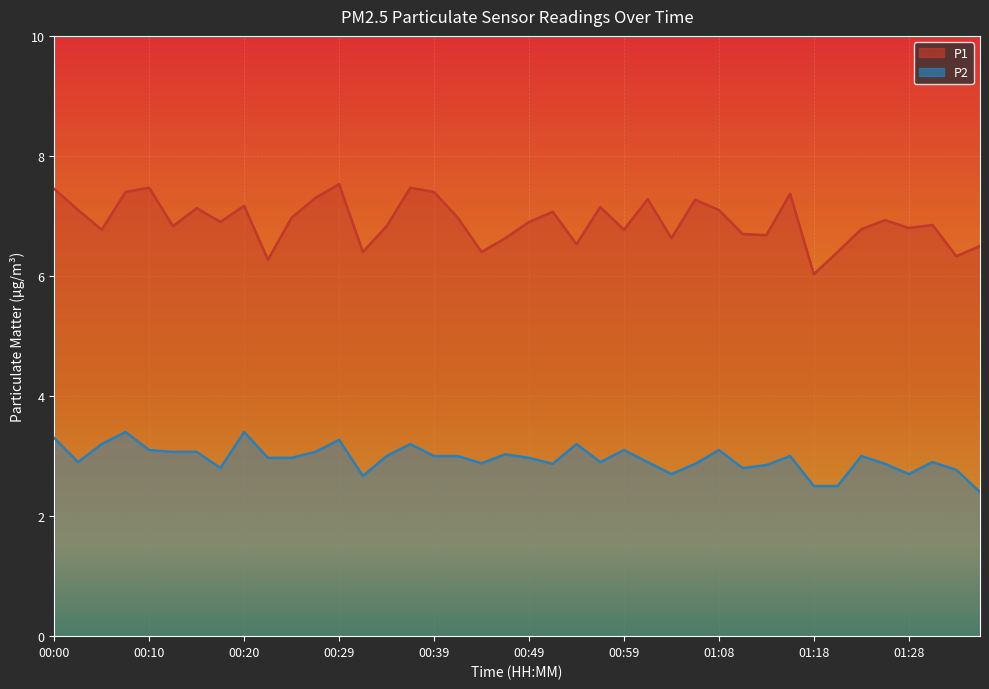

True or false: P1 has more than 1 points higher than both neighbors.

True